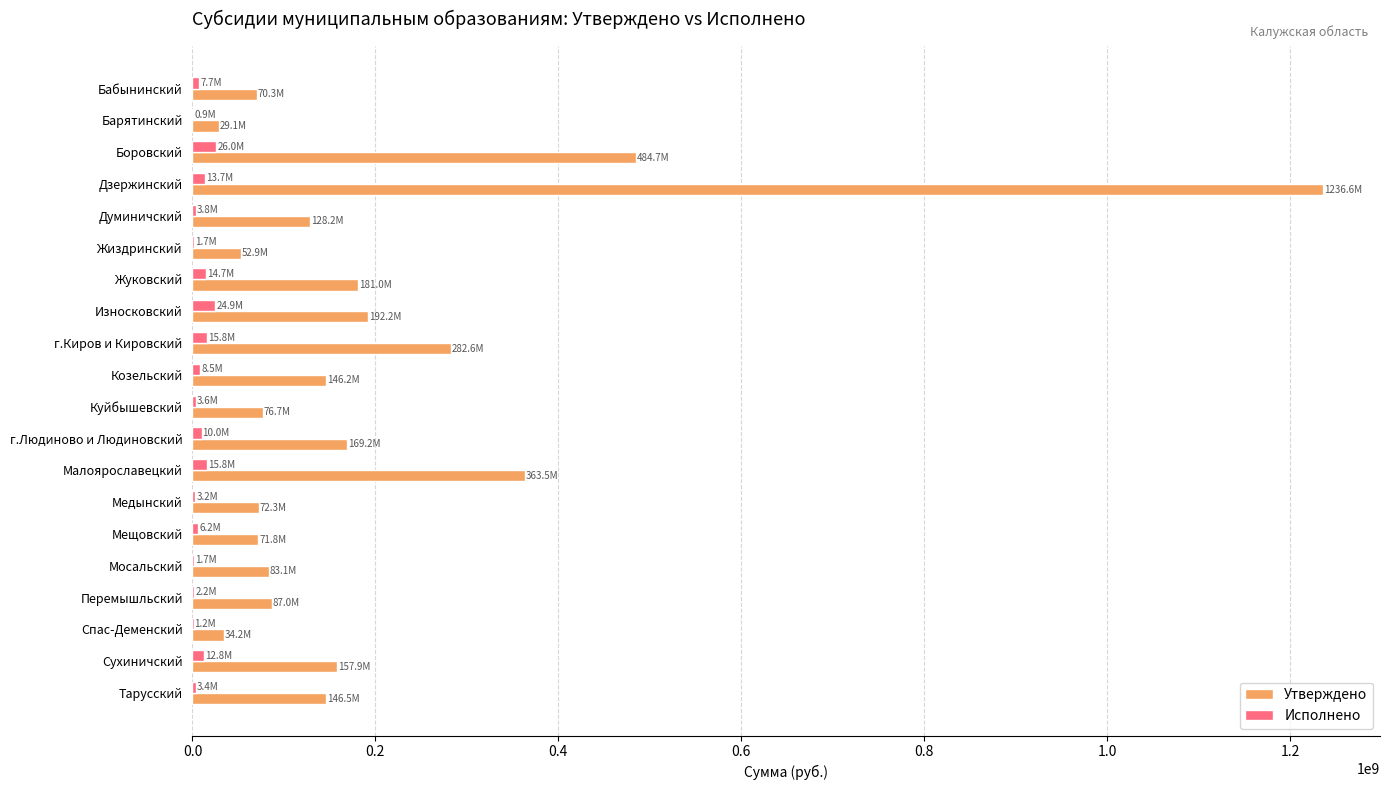

Is it true that Утверждено equals 778748149.3 at Боровский?

False